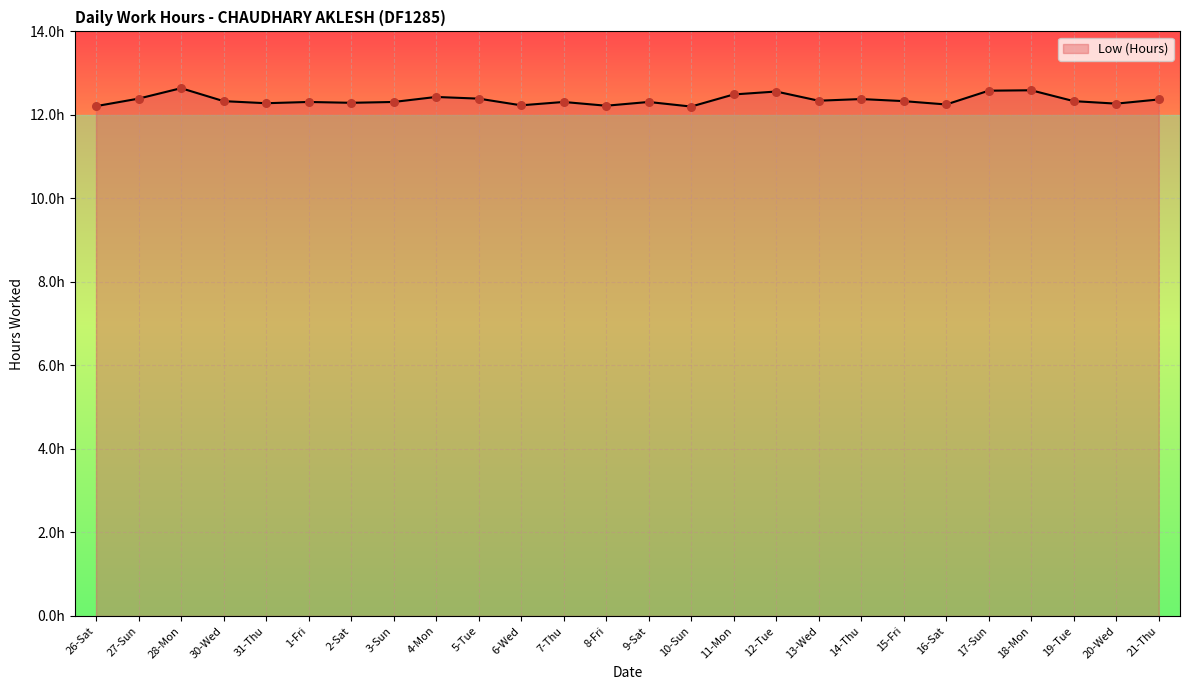

Is this an area chart (filled region under the line)?

Yes